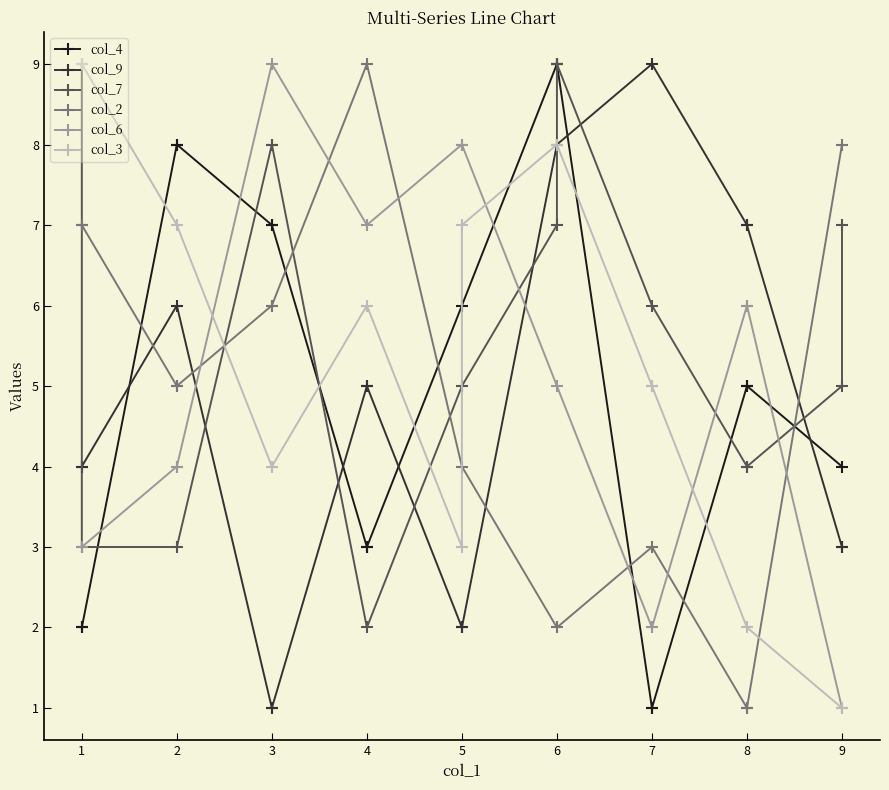

Where is the data nearest to the value 5?

8